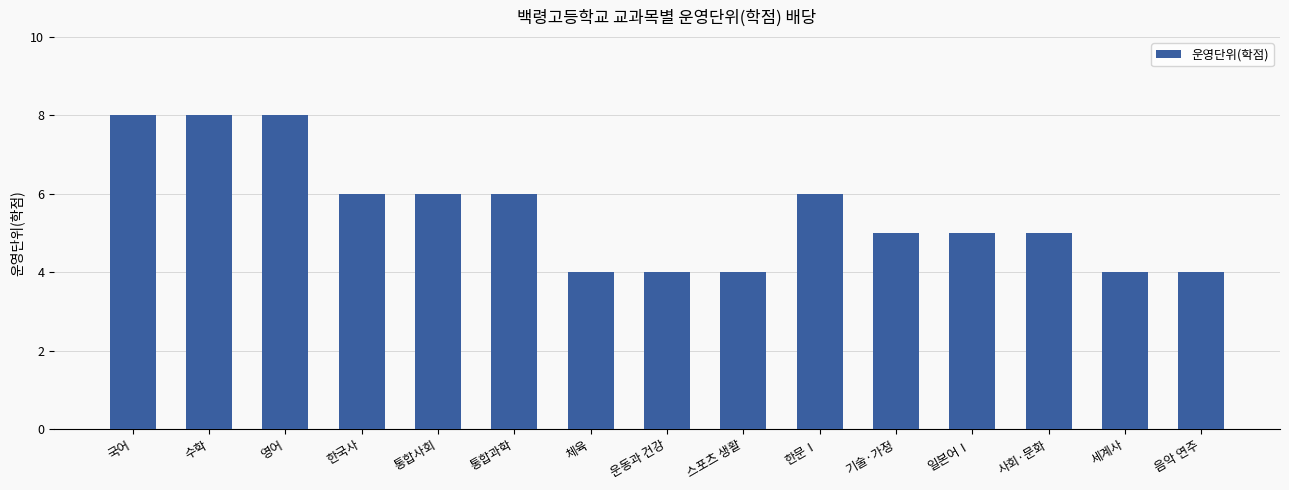

The value at 수학 is 4. True or false?

False